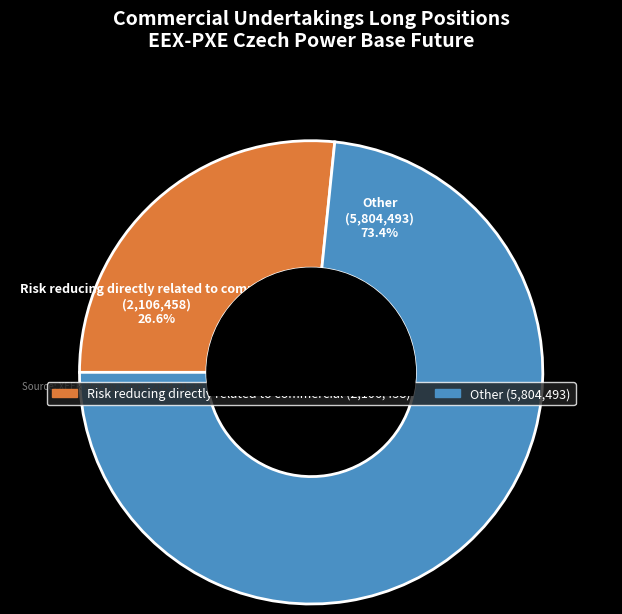

Between Other and Risk reducing directly related to commercial, which is larger?

Other